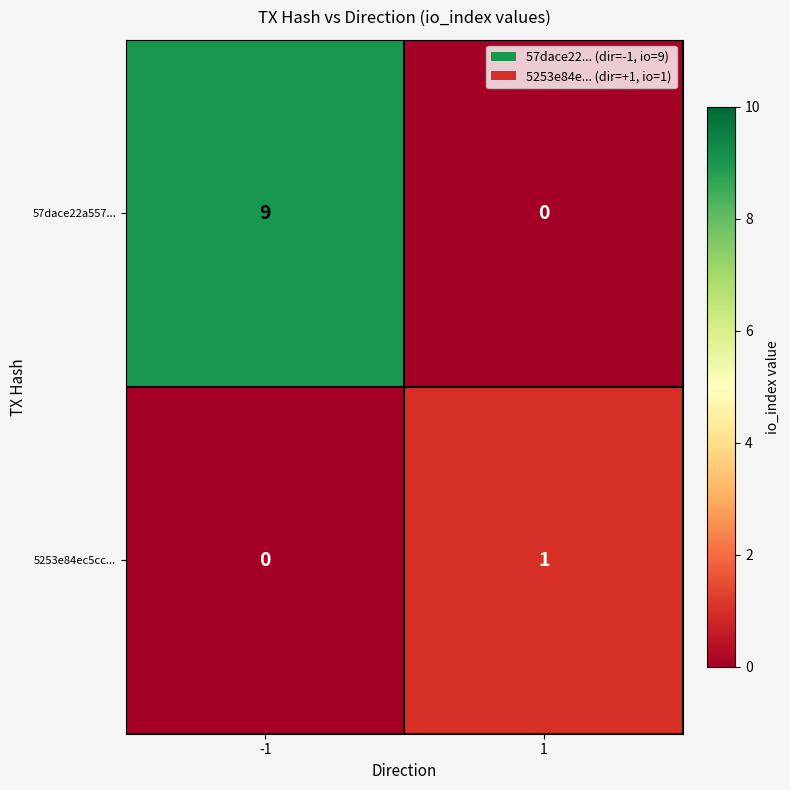

Reading left to right, what are all the values shown in this chart?

57dace22a557...: 9	0
5253e84ec5cc...: 0	1